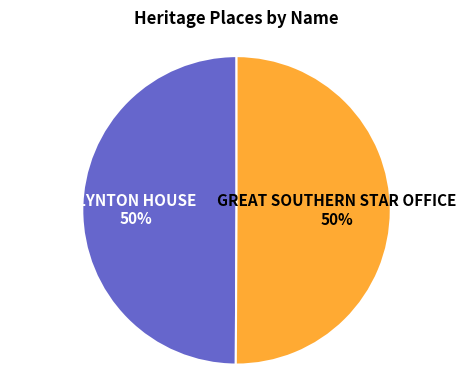

To the nearest percent, what is the average slice percentage?

50%